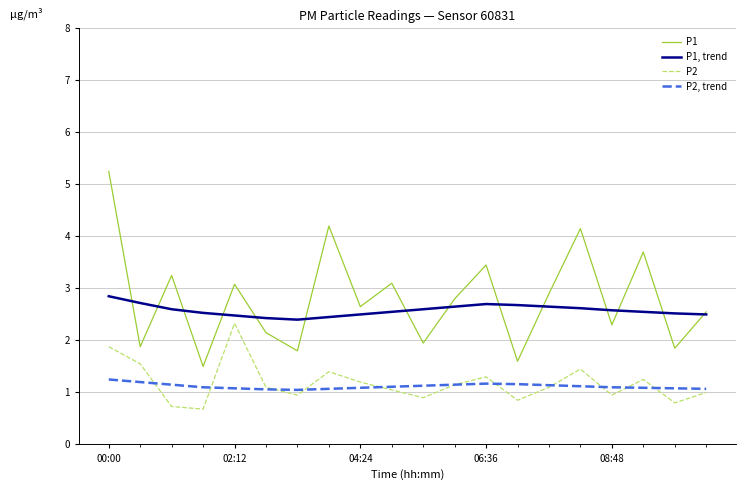

What is the minimum value for P2, trend?

1.1